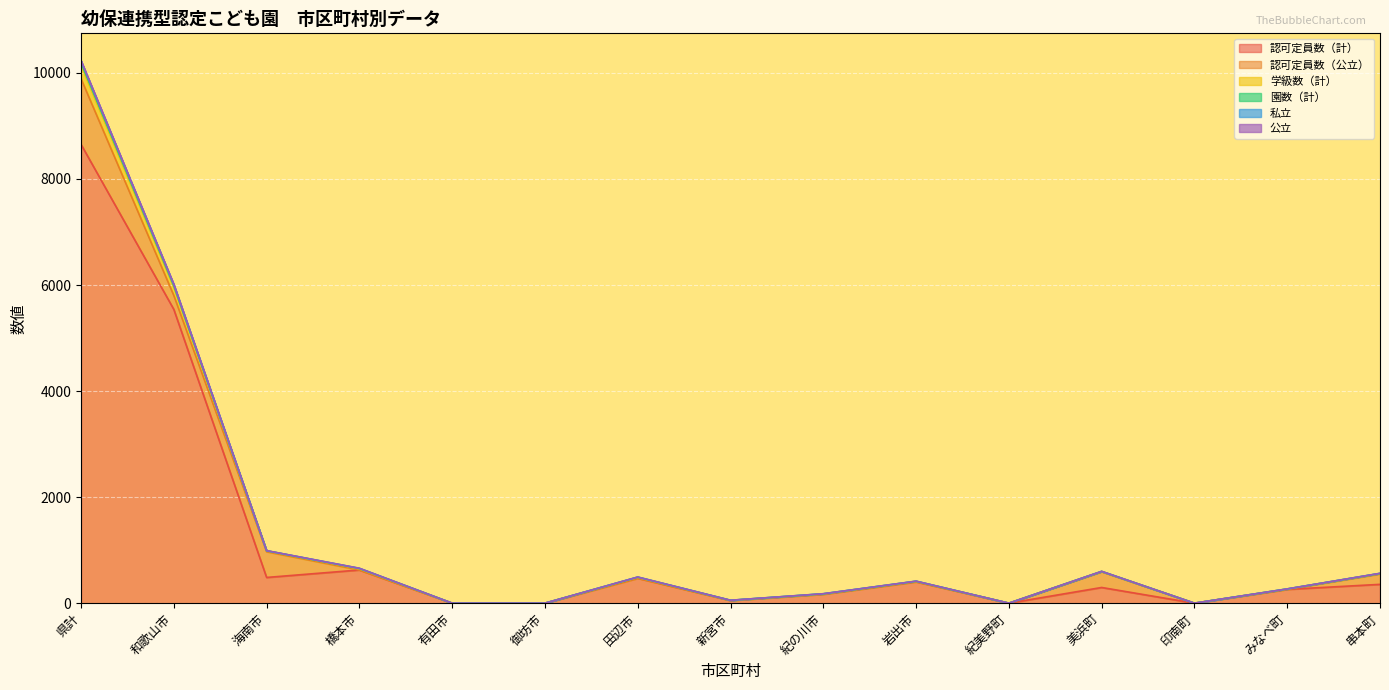

Where is 認可定員数（計） nearest to the value 4326?

和歌山市